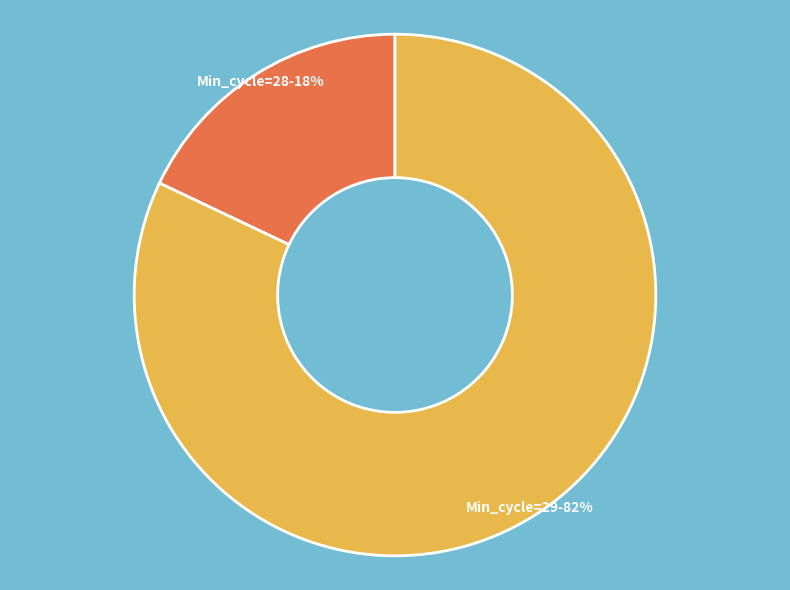

Do Min_cycle=28 and Min_cycle=29 together represent more than half of the pie?

Yes